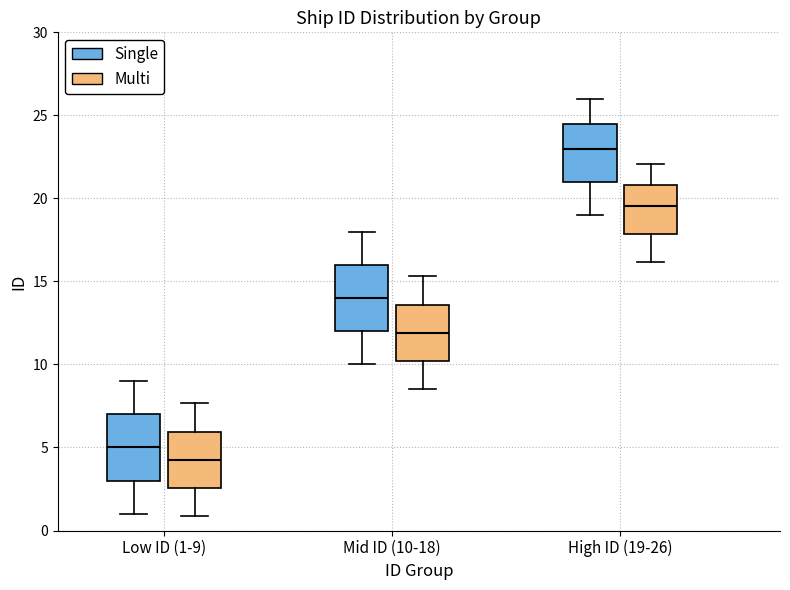

Which box has the lowest median line?

Low ID (1-9) (Multi)